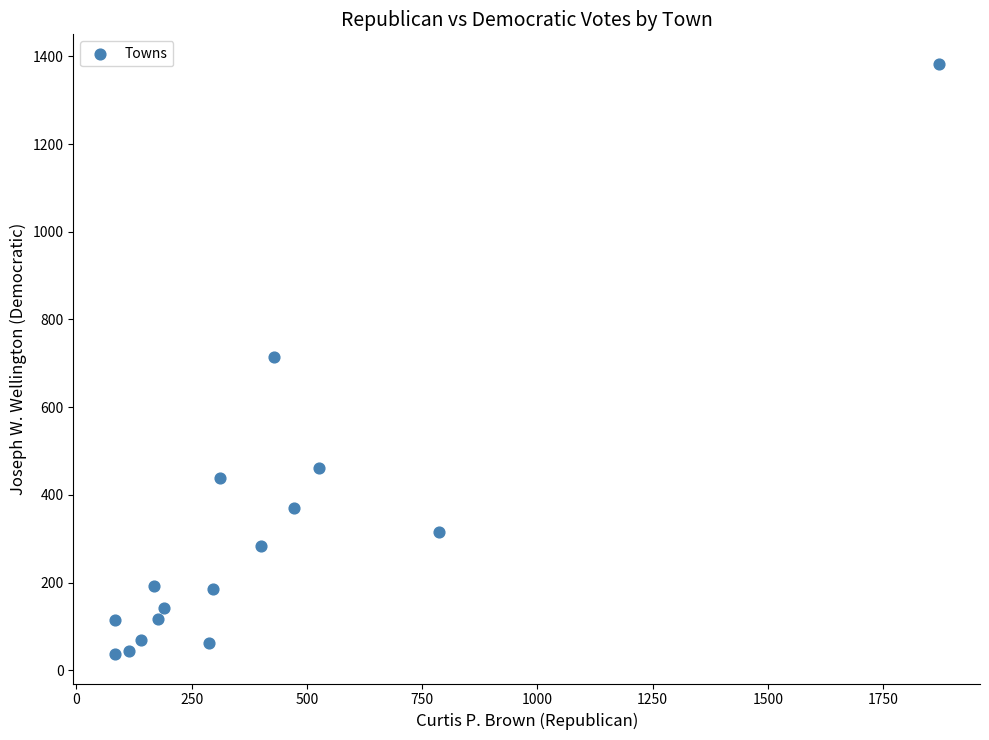

What is the range of Y values (max minus min)?

1346